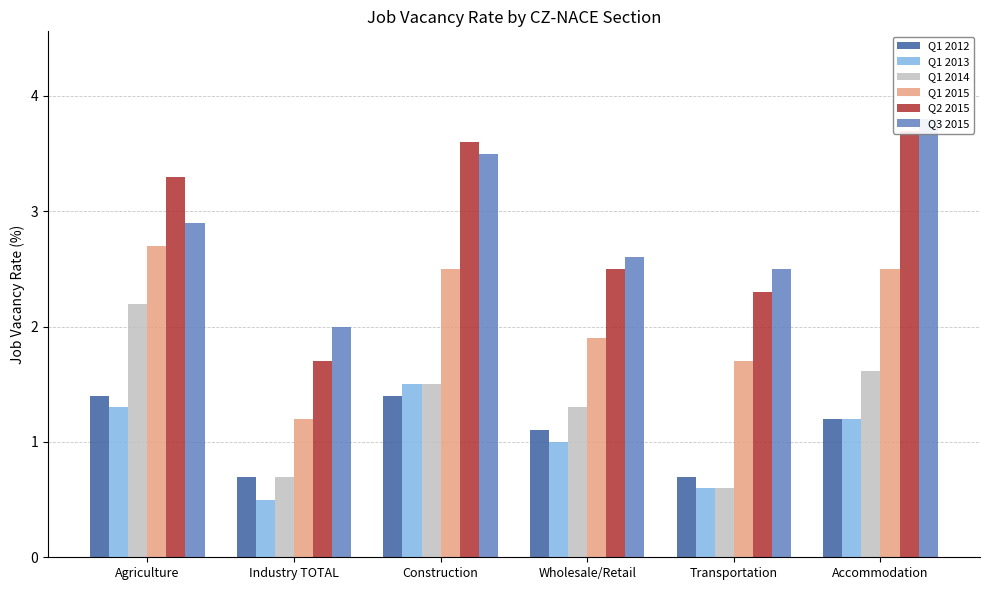

Count the number of data series in this chart.

6